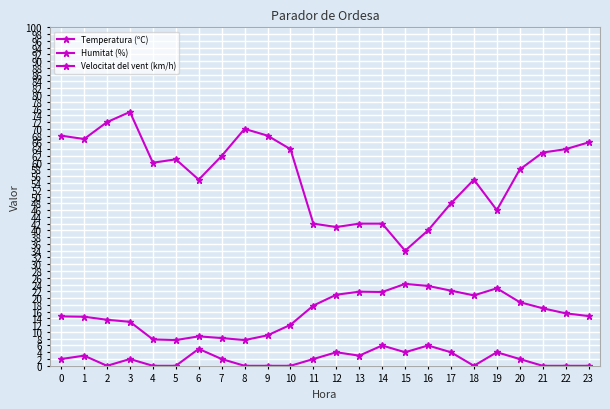

How many distinct data groups are displayed?

3